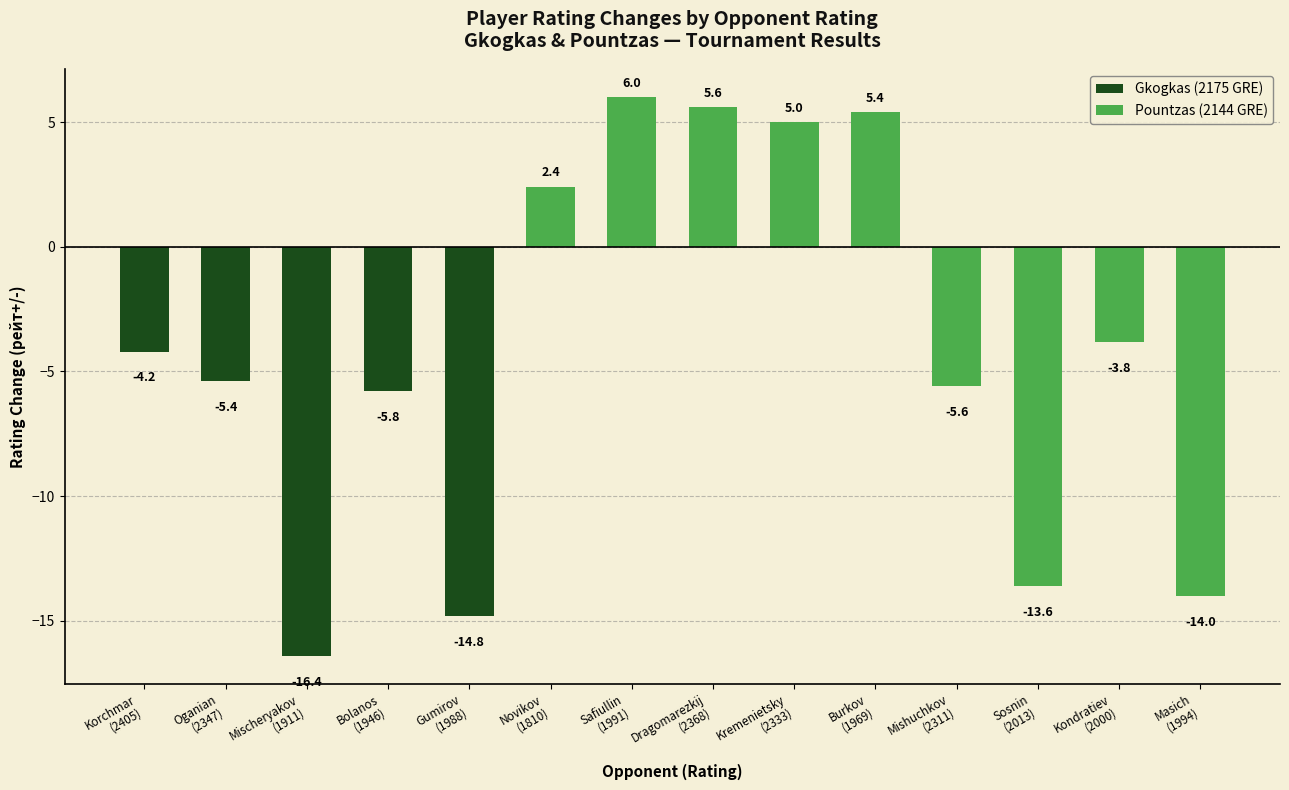

Count the number of data series in this chart.

2